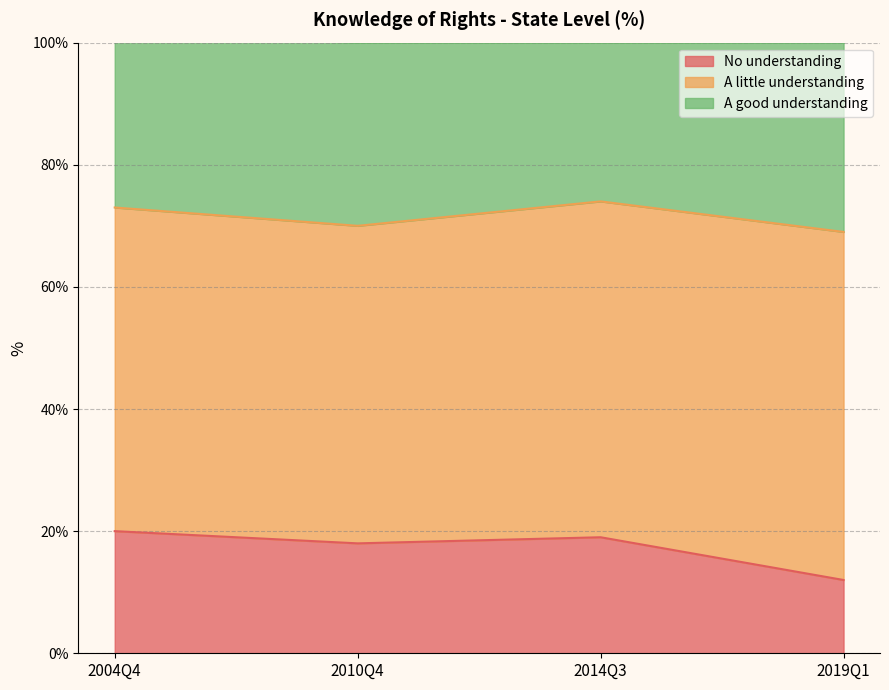

True or false: A little understanding and A good understanding intersect in this chart.

False